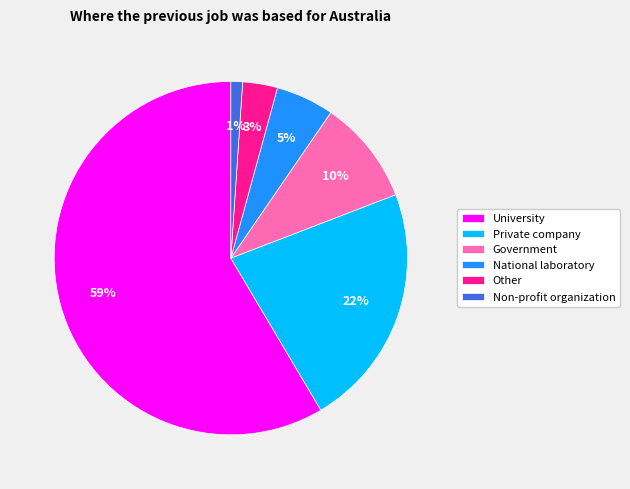

True or false: Private company accounts for 22% of the total.

True